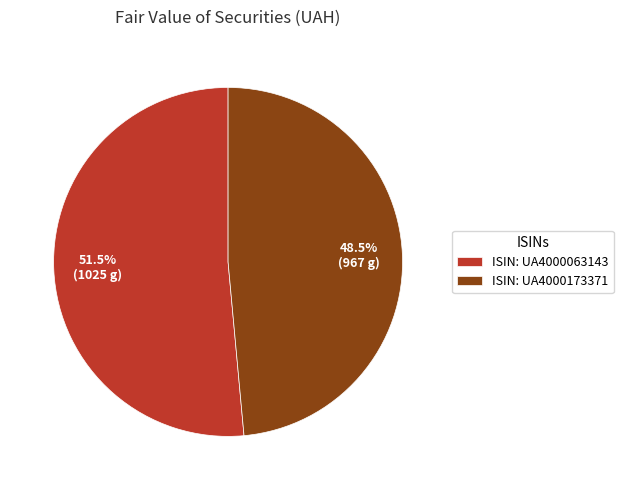

Is there a majority slice in this chart?

Yes